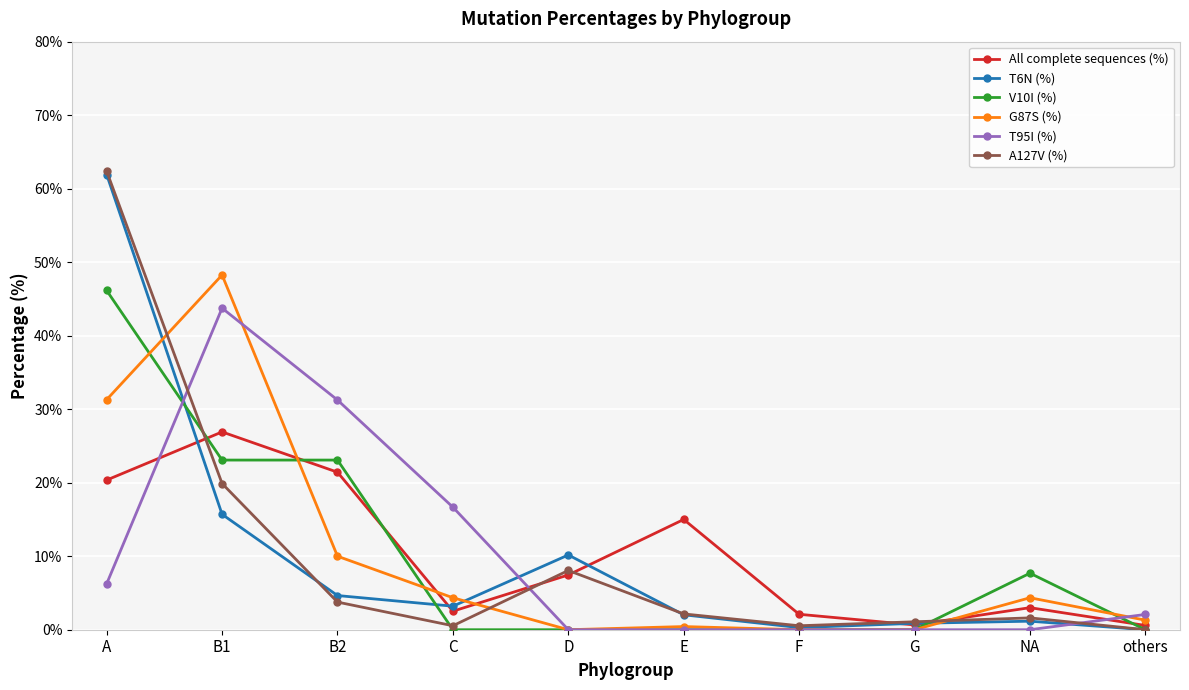

How many data points in All complete sequences (%) are less than 7?

5